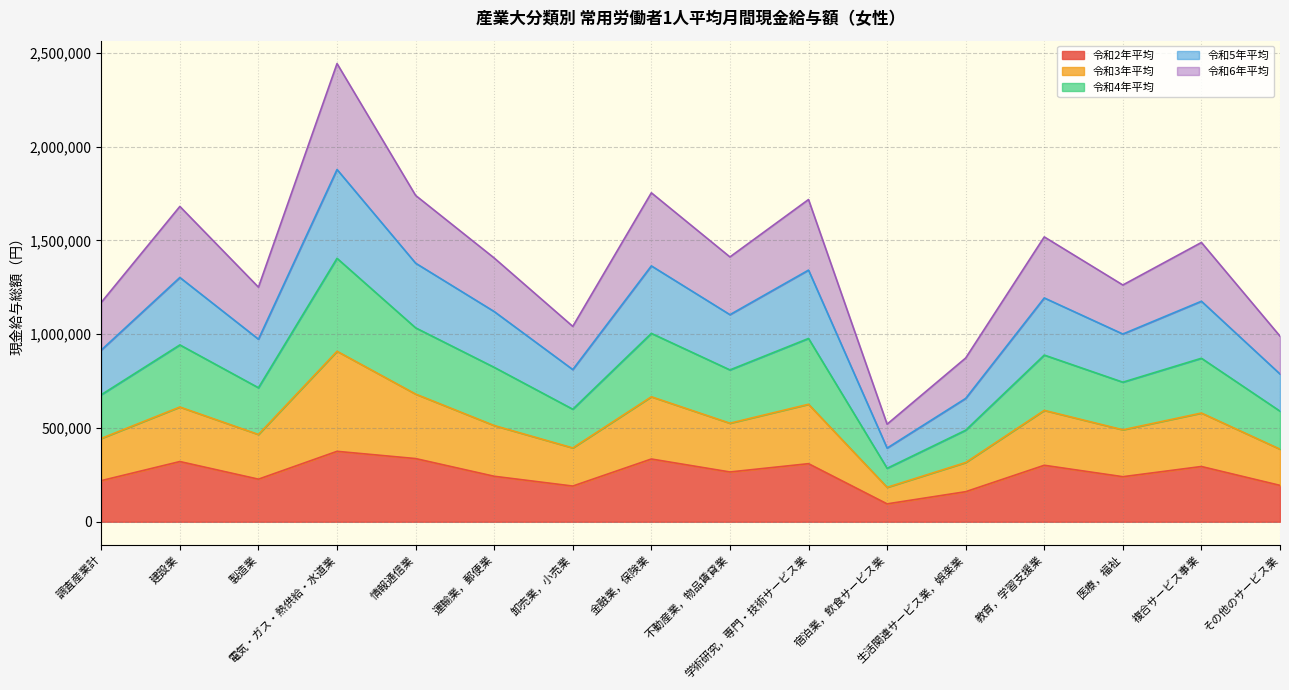

What is the lowest value of the 令和2年平均 series?

95302